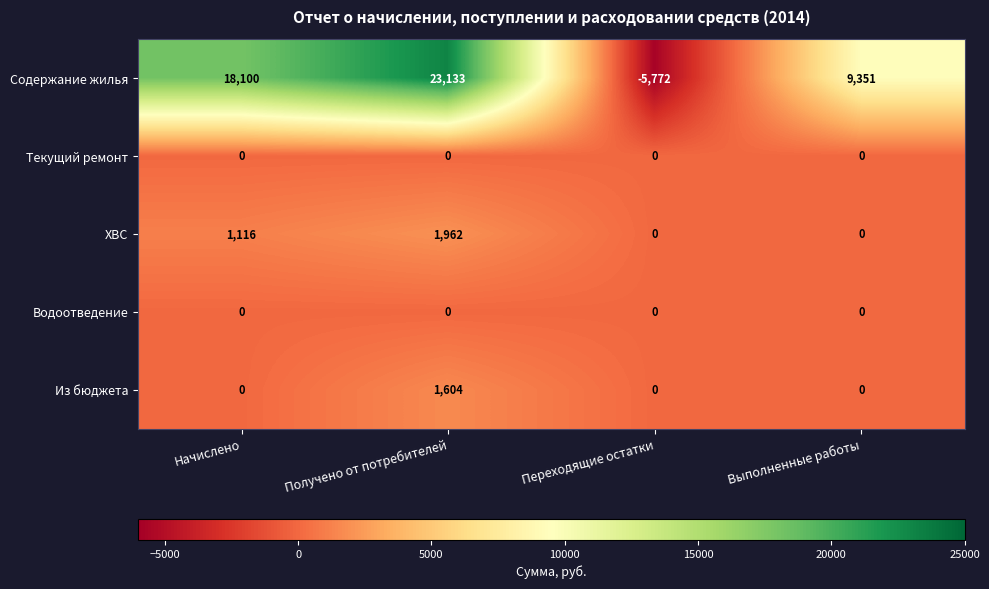

The Содержание жилья series shows -1927 at Переходящие остатки. True or false?

False